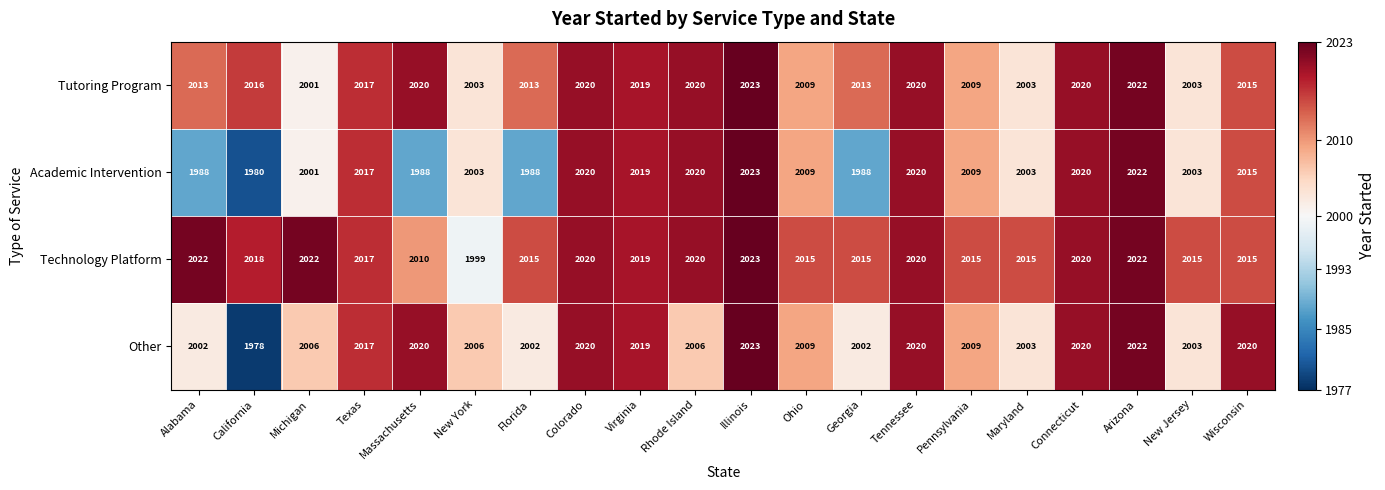

What is the difference between the maximum and minimum values in the Academic Intervention series?

43